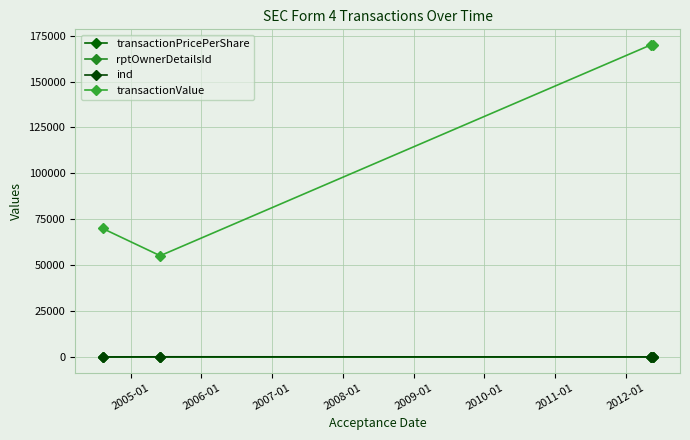

In ind, how many points are higher than both neighbors (excluding endpoints)?

1